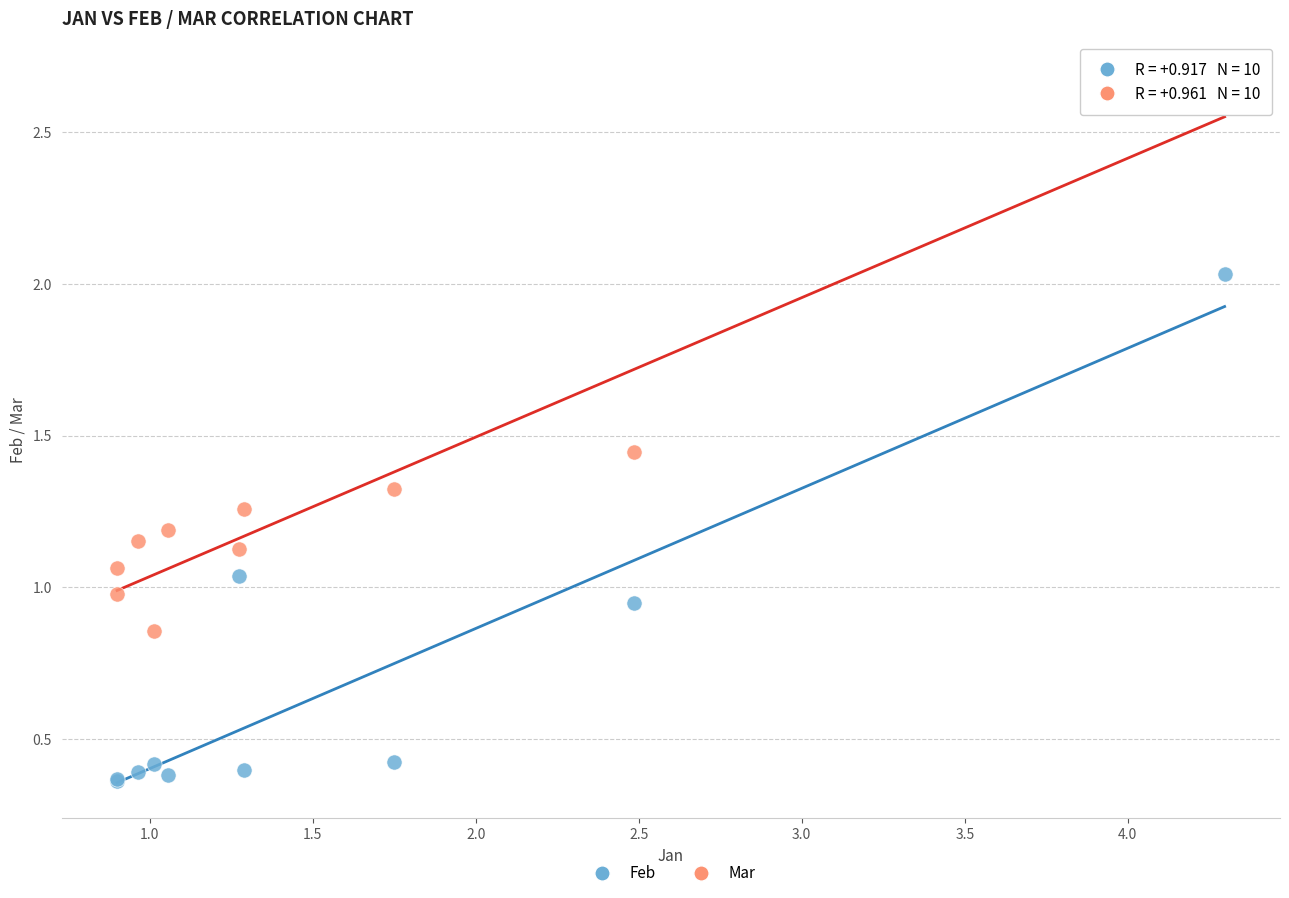

Which series contains the highest Y value?

Mar